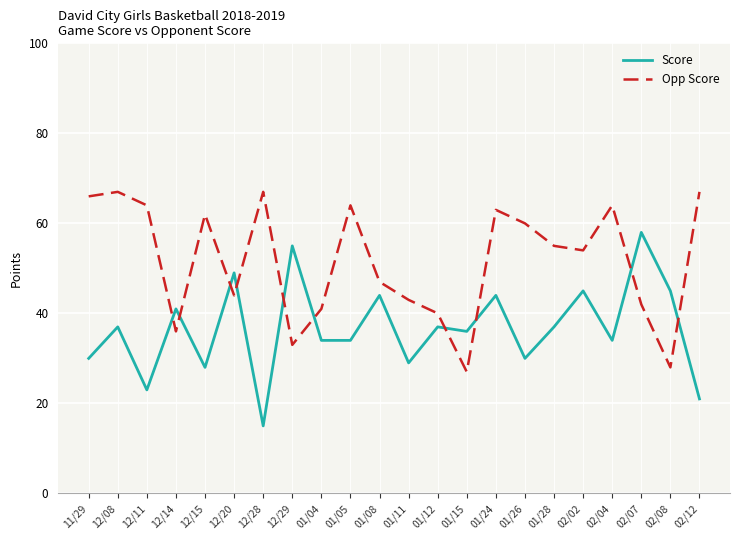

True or false: Opp Score and Score cross at least once.

True